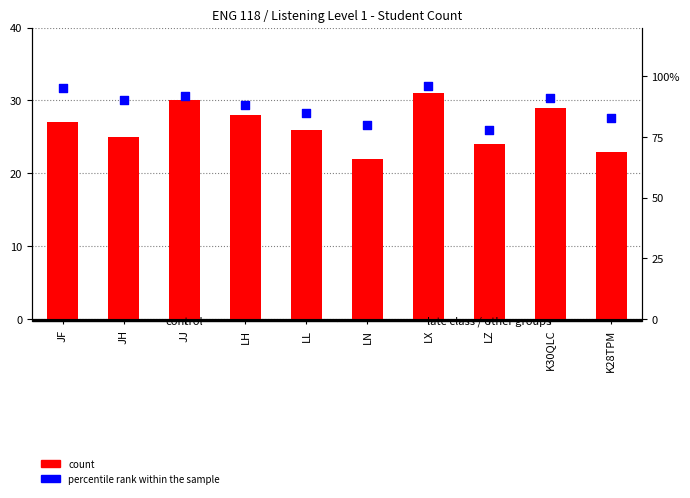

Is the value of count at LX greater than the value of percentile rank within the sample at K28TPM?

No